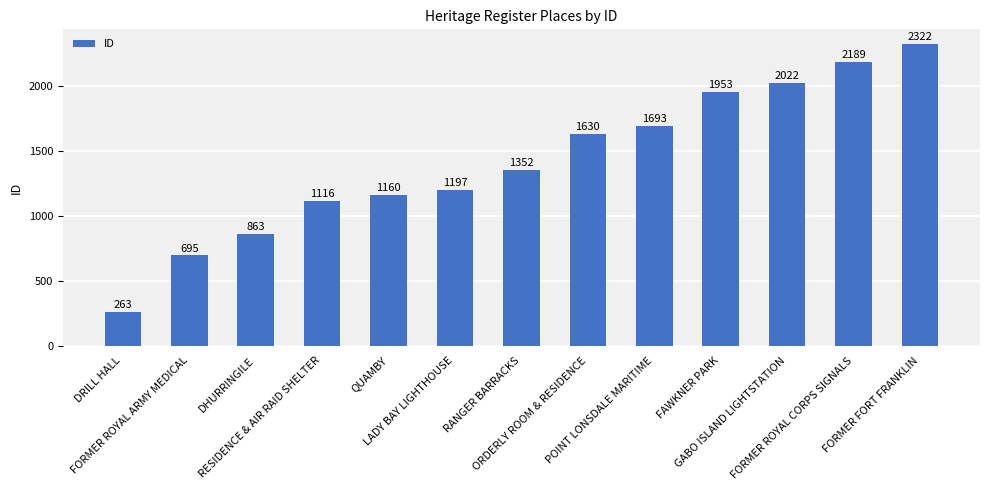

What is the difference between the values at RESIDENCE & AIR RAID SHELTER and GABO ISLAND LIGHTSTATION?

906